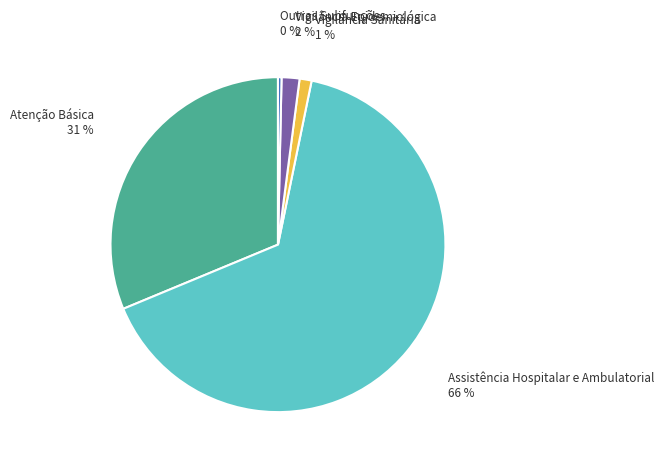

Do Vigilância Sanitária and Vigilância Epidemiológica together represent more than half of the pie?

No